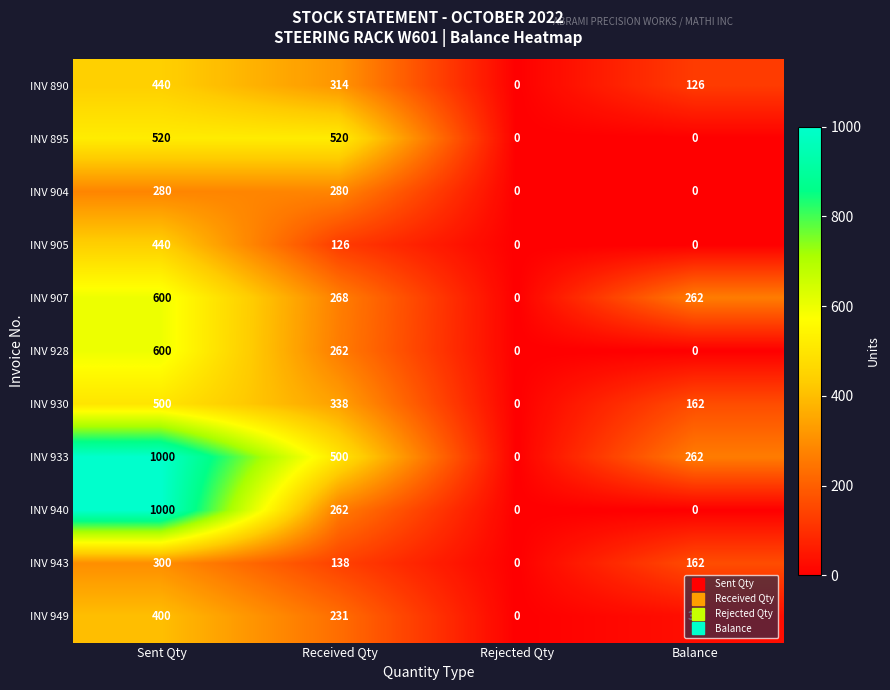

How many values in the INV 905 series are below 126?

2